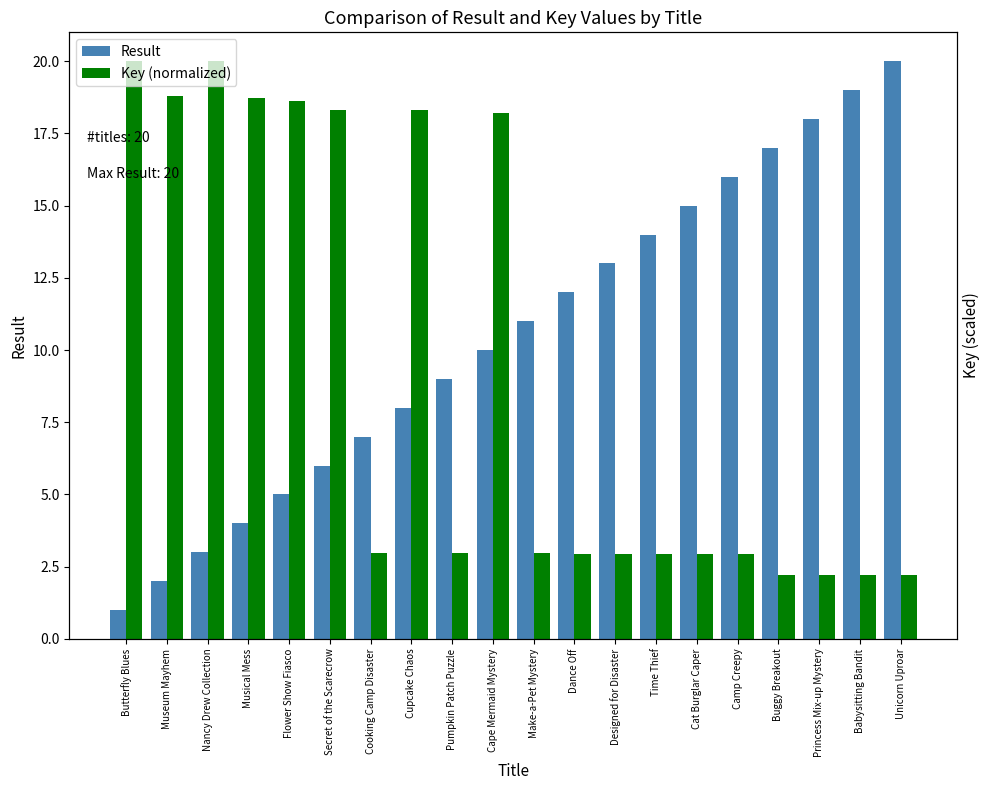

What is the sum of the Key (normalized) values at Princess Mix-up Mystery and Cupcake Chaos?

20.5